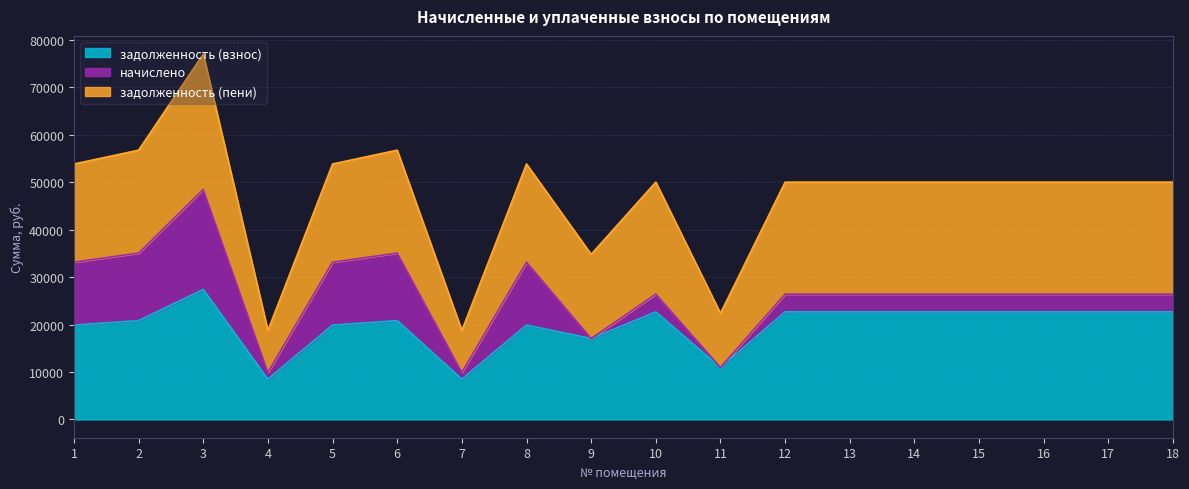

What is the difference between the highest and lowest values at 13?

19856.6